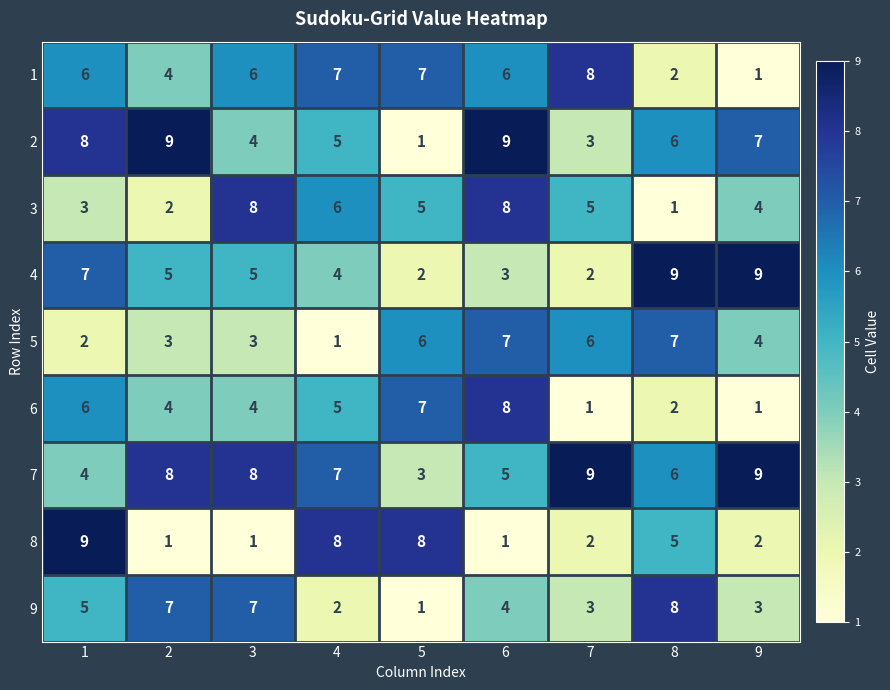

What is the total value across all series at 4?

45